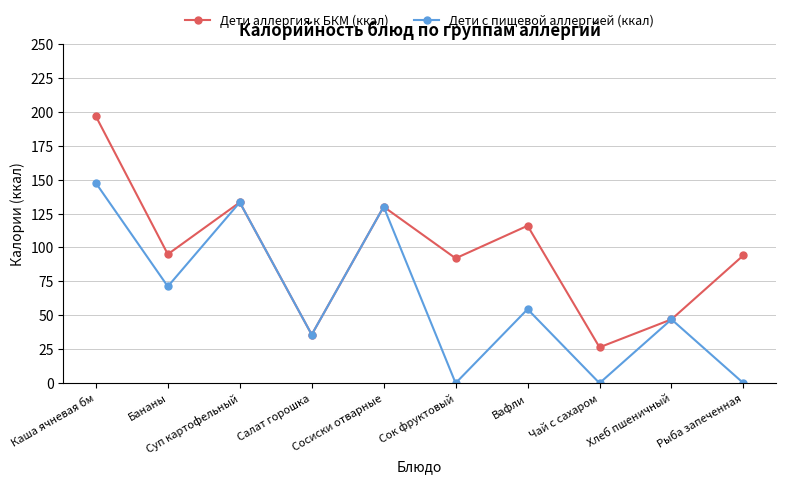

What is the difference between the maximum and second lowest values in the Дети аллергия к БКМ (ккал) series?

160.9